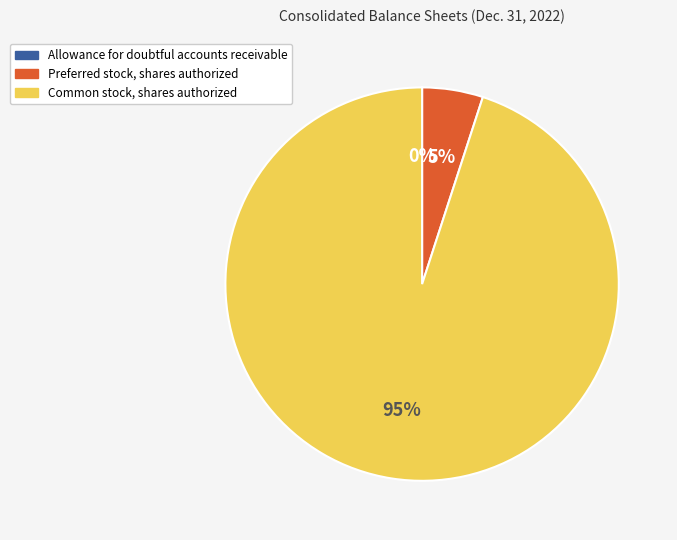

To the nearest percent, what is the difference between the largest and smallest slice percentages?

95%